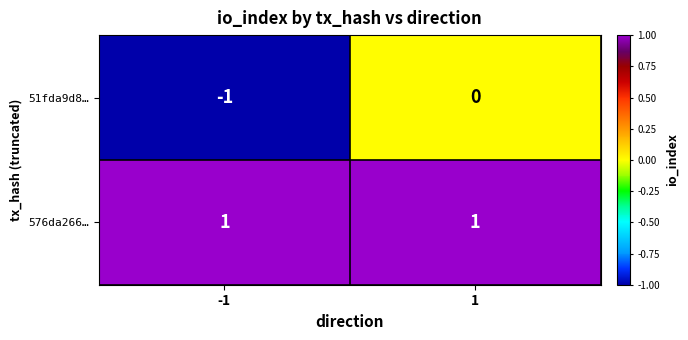

List the series in order of their peak value, lowest first.

51fda9d8…, 576da266…